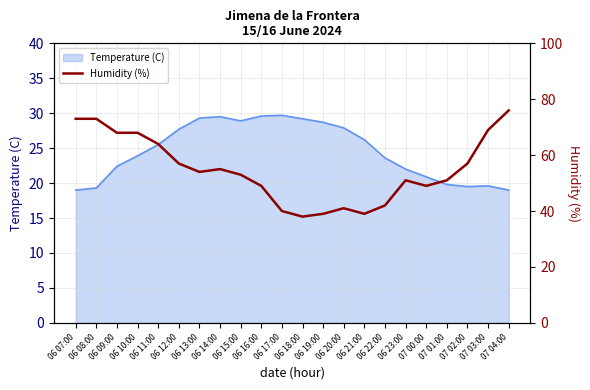

Which has a higher value, 06 15:00 or 06 13:00?

06 13:00